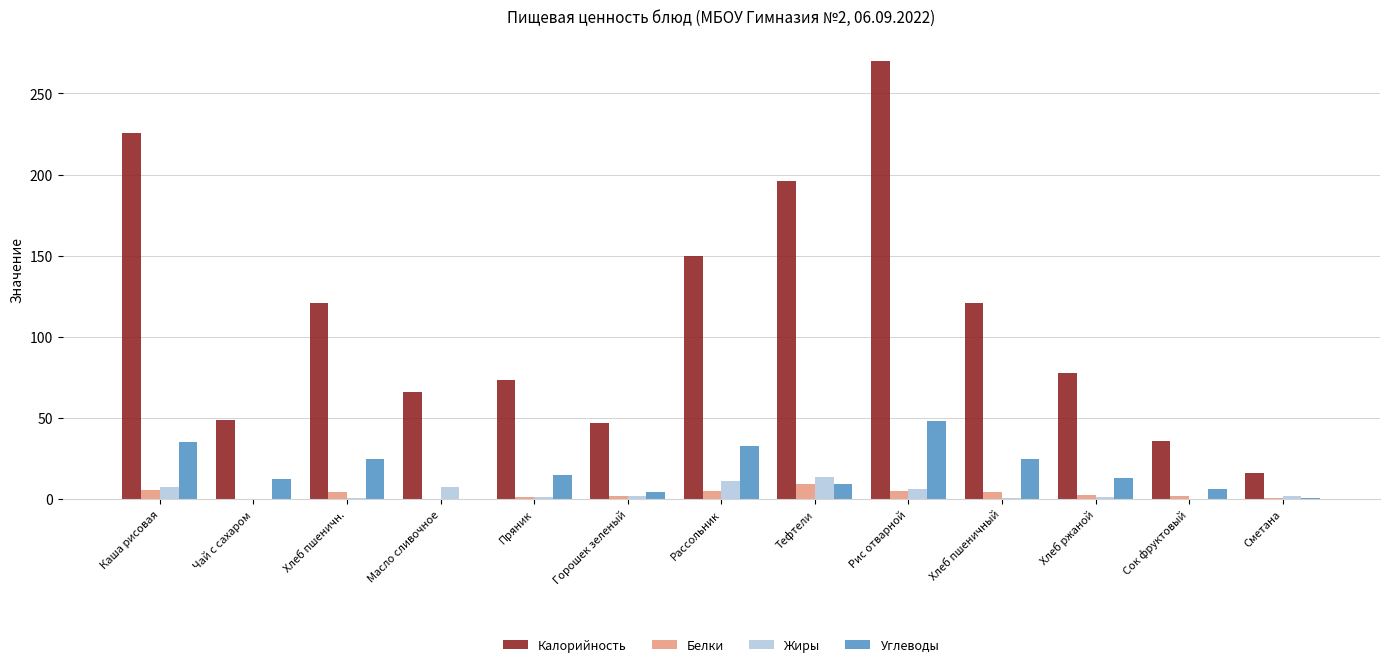

What is the sum of the Белки values at Рассольник and Сметана?

5.3